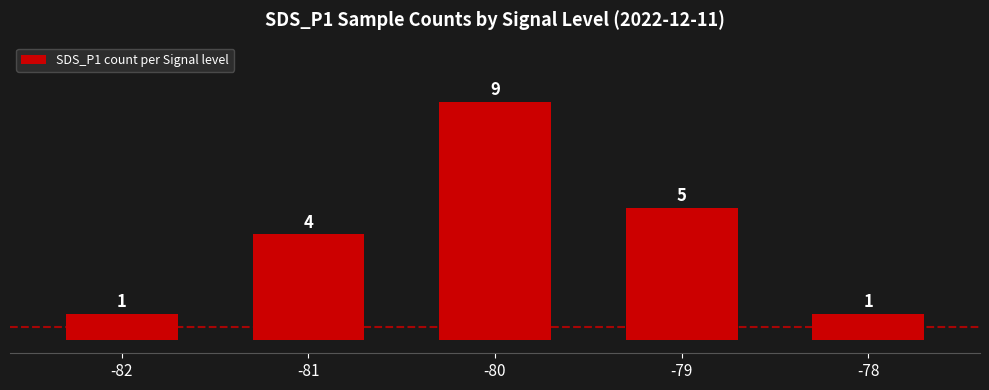

Where is the data nearest to the value 5?

-79